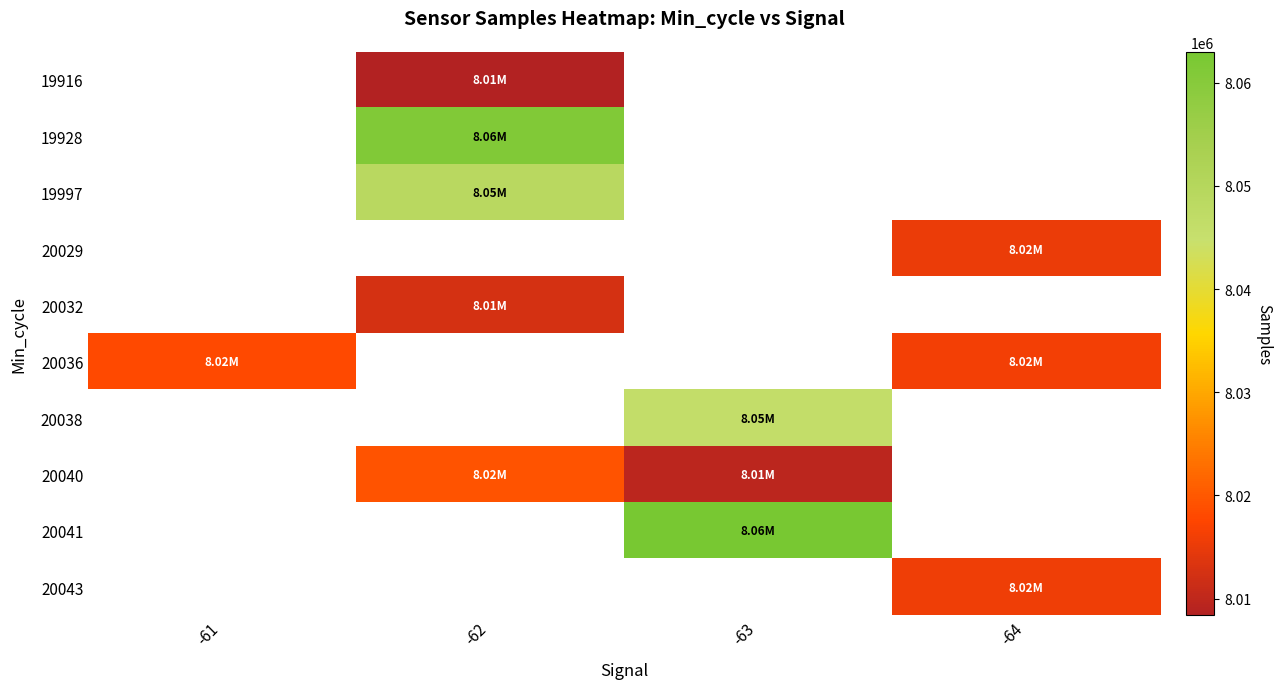

Is the value of 20043 at -63 greater than the value of 20036 at -64?

No